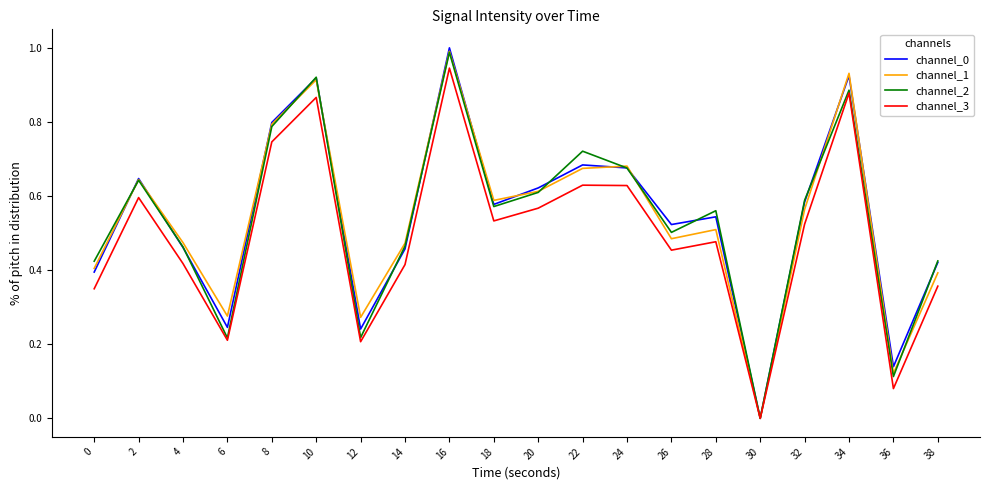

True or false: channel_2 and channel_0 cross at least once.

True